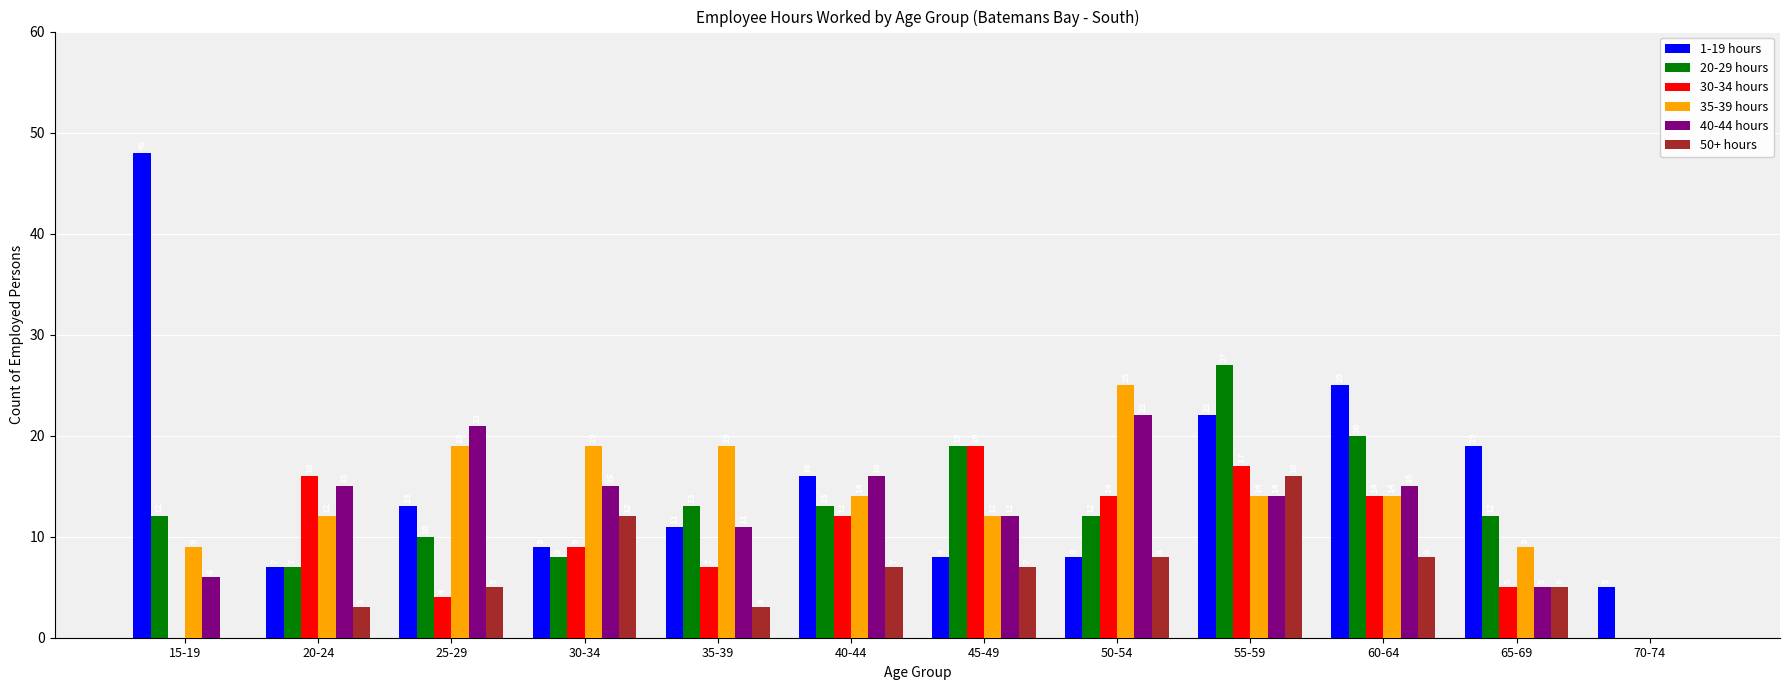

What is the sum of the 40-44 hours values at 65-69 and 40-44?

21